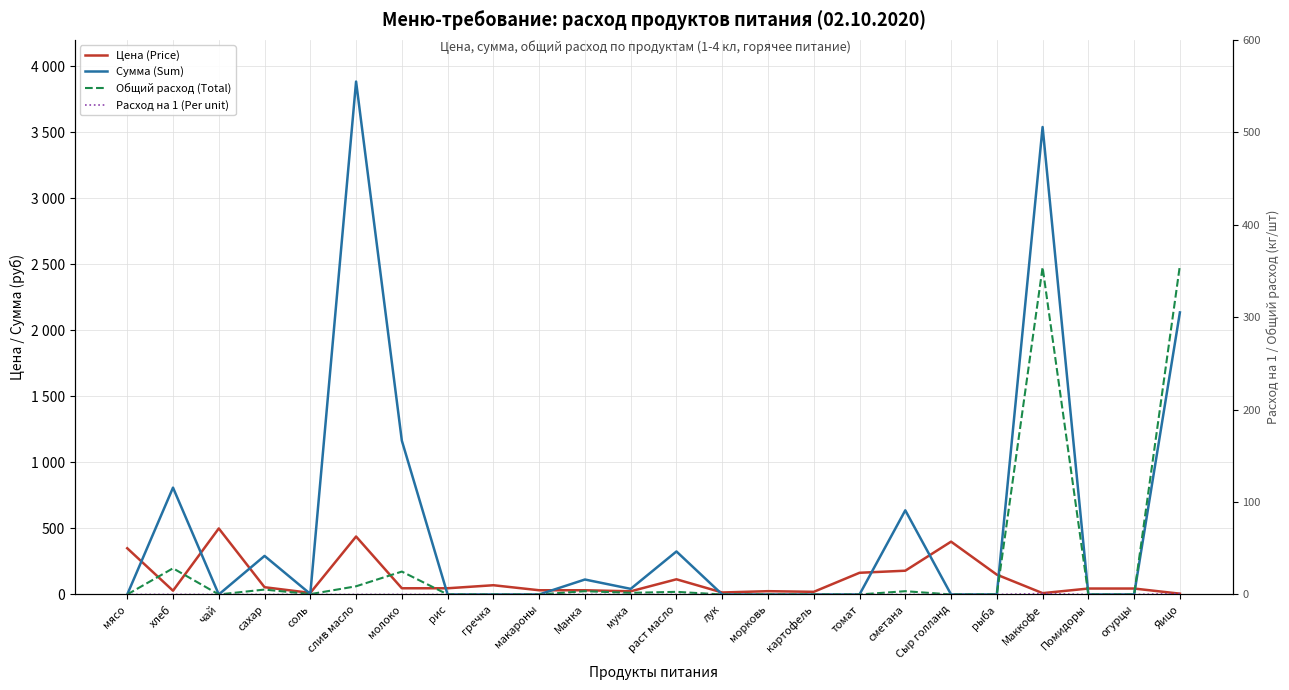

True or false: Общий расход (Total) and Расход на 1 (Per unit) intersect in this chart.

False